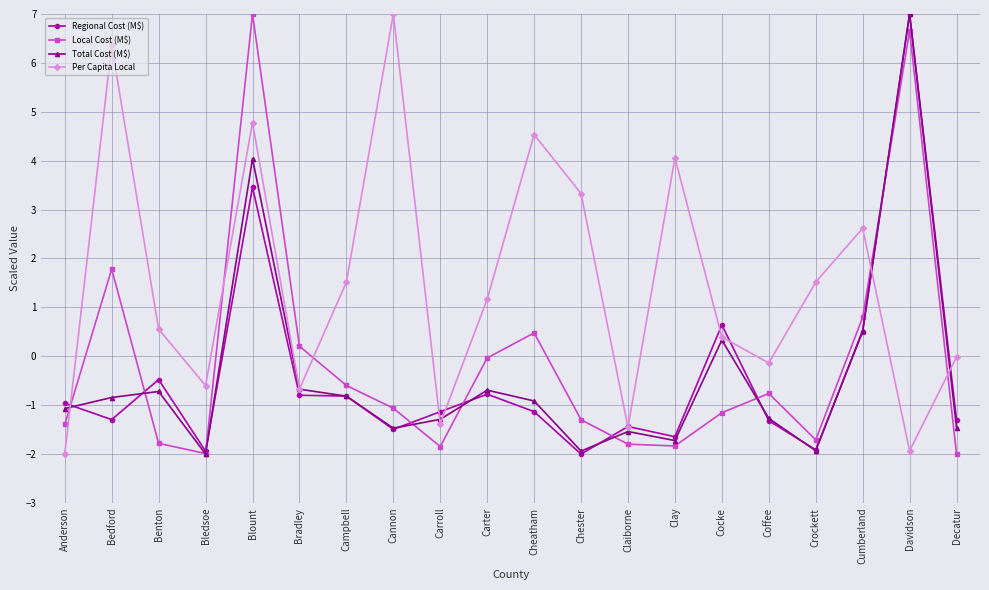

What is the value of the Local Cost (M$) point at the 12th from the left?

-1.3